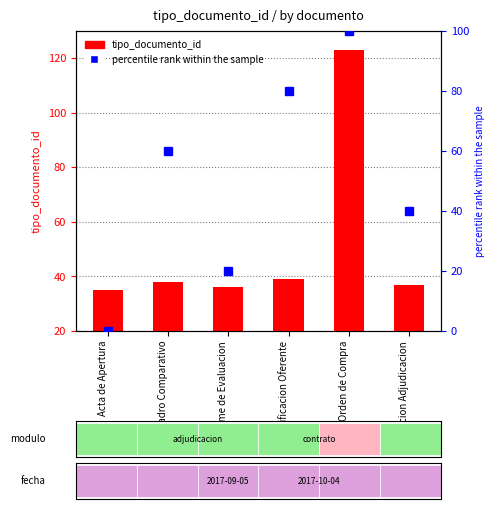

What is the label of the 3rd bar from the right?

Notificacion Oferente